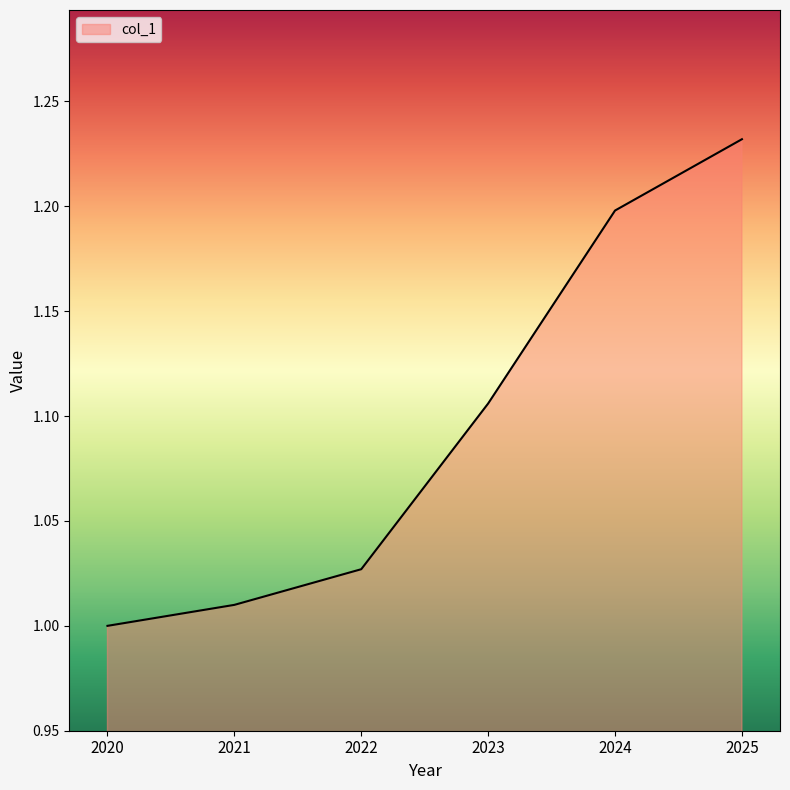

The chart shows a value of 1.0 at 2022. True or false?

True